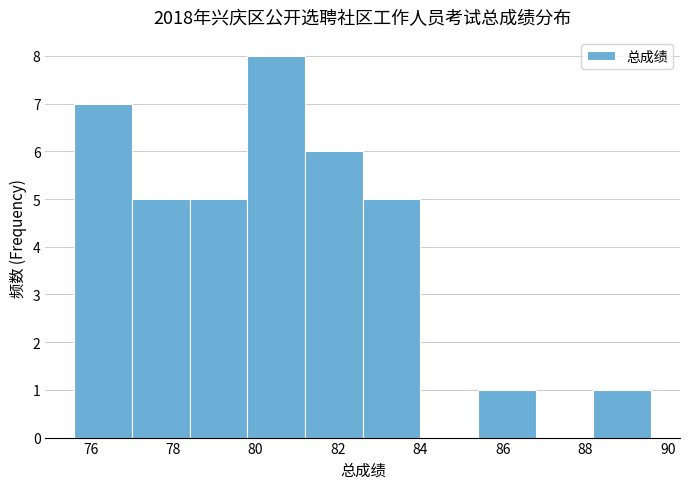

Reading left to right, list every bar in this chart as the range it spans on the x-axis followed by its height. The values are not printed on the chart, so give them approximately, as read against the axis.

75.6 to 77.0: 7
77.0 to 78.4: 5
78.4 to 79.8: 5
79.8 to 81.2: 8
81.2 to 82.6: 6
82.6 to 84.0: 5
84.0 to 85.4: 0
85.4 to 86.8: 1
86.8 to 88.2: 0
88.2 to 89.6: 1